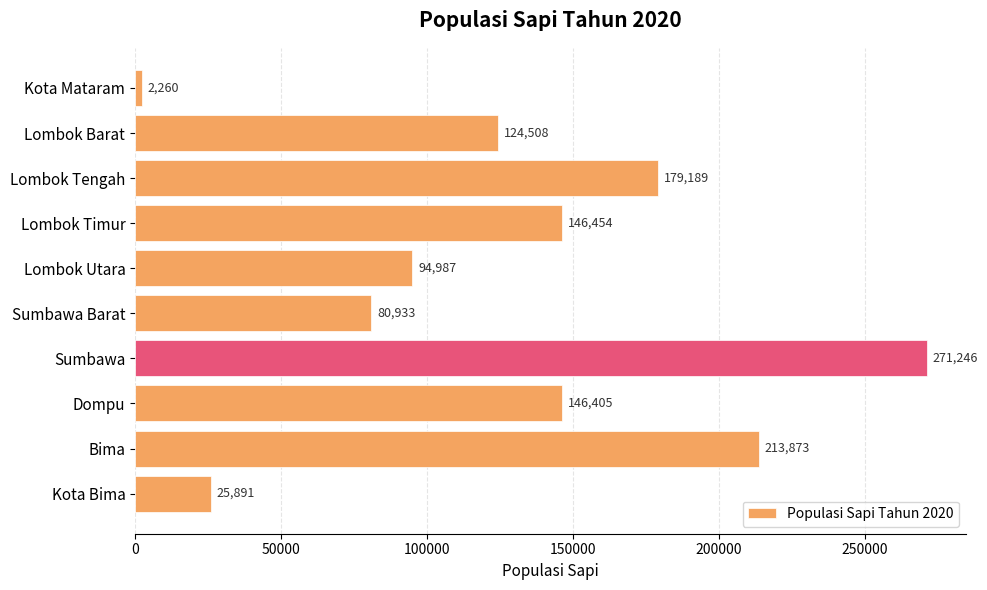

What is the smallest value displayed?

2260